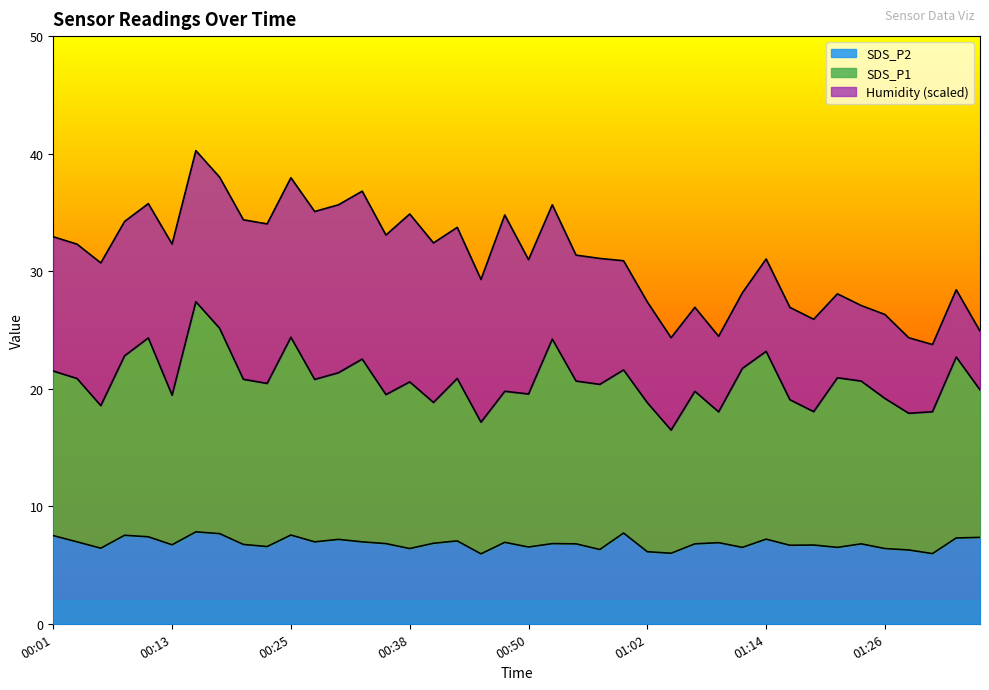

How many lines are shown in the chart?

3